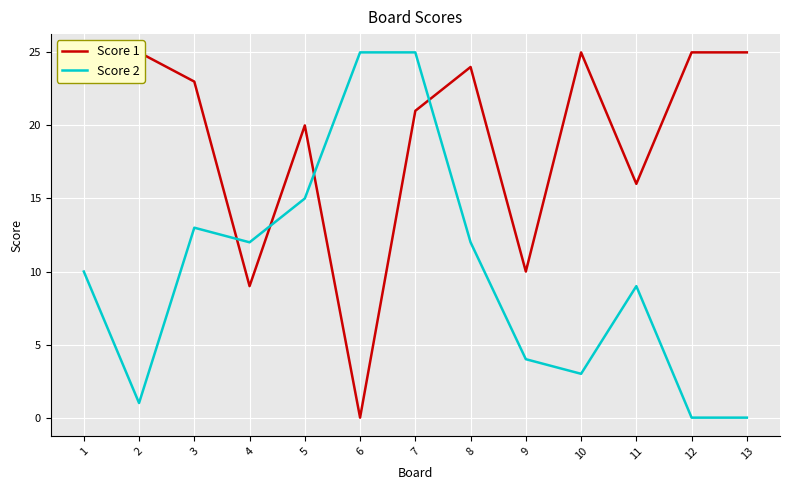

The Score 2 series shows 7 at 3. True or false?

False